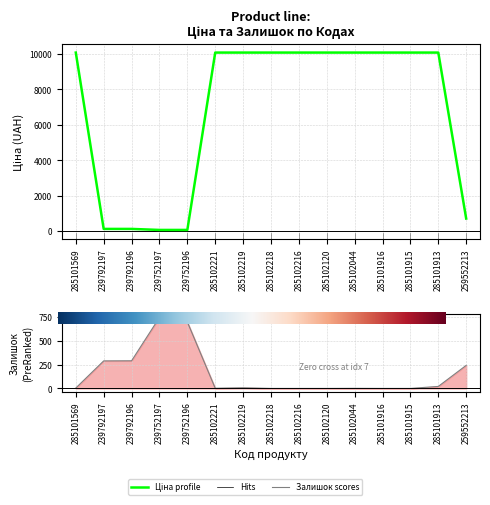

How many times do Залишок and Ціна cross each other?

2